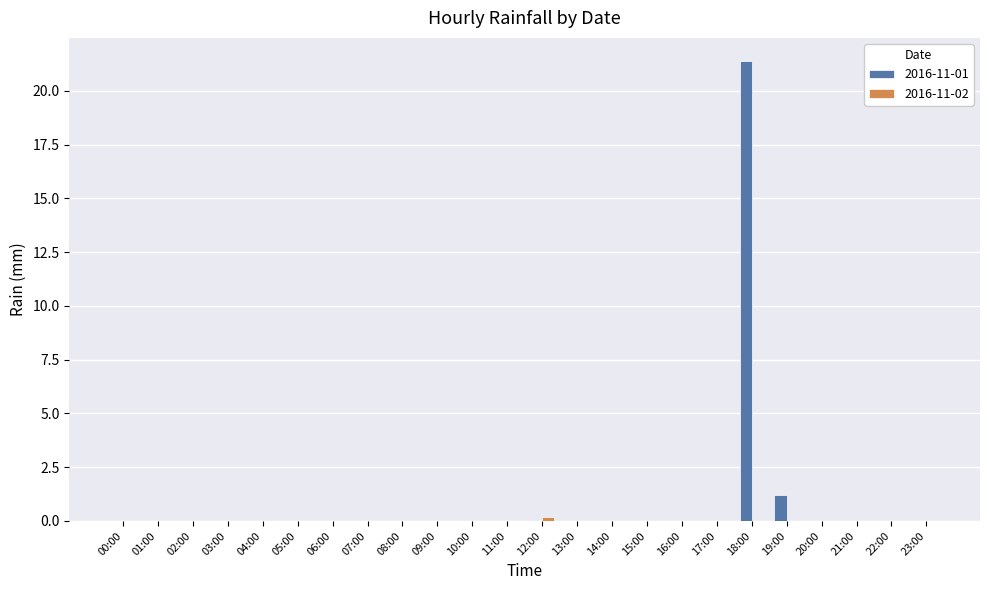

At which category is the sum across all series the highest?

18:00